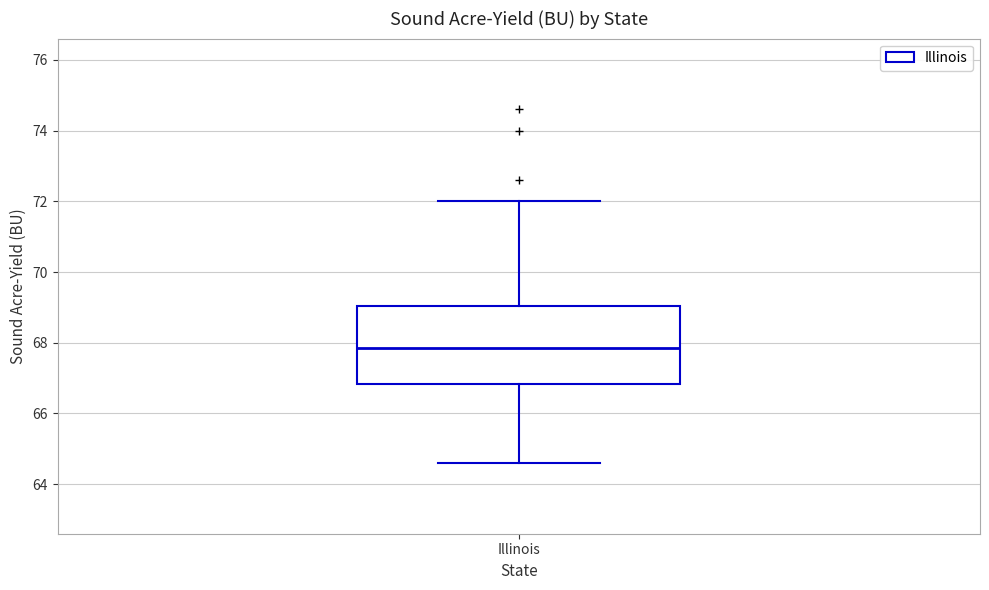

Read this box plot against the y-axis: the position of the median line, the range covered by the box, and the ends of both whiskers. The values are not printed on the chart, so give them approximately, as read against the axis.

median 67.8, box 66.8 to 69.0, whiskers 64.6 to 72.0